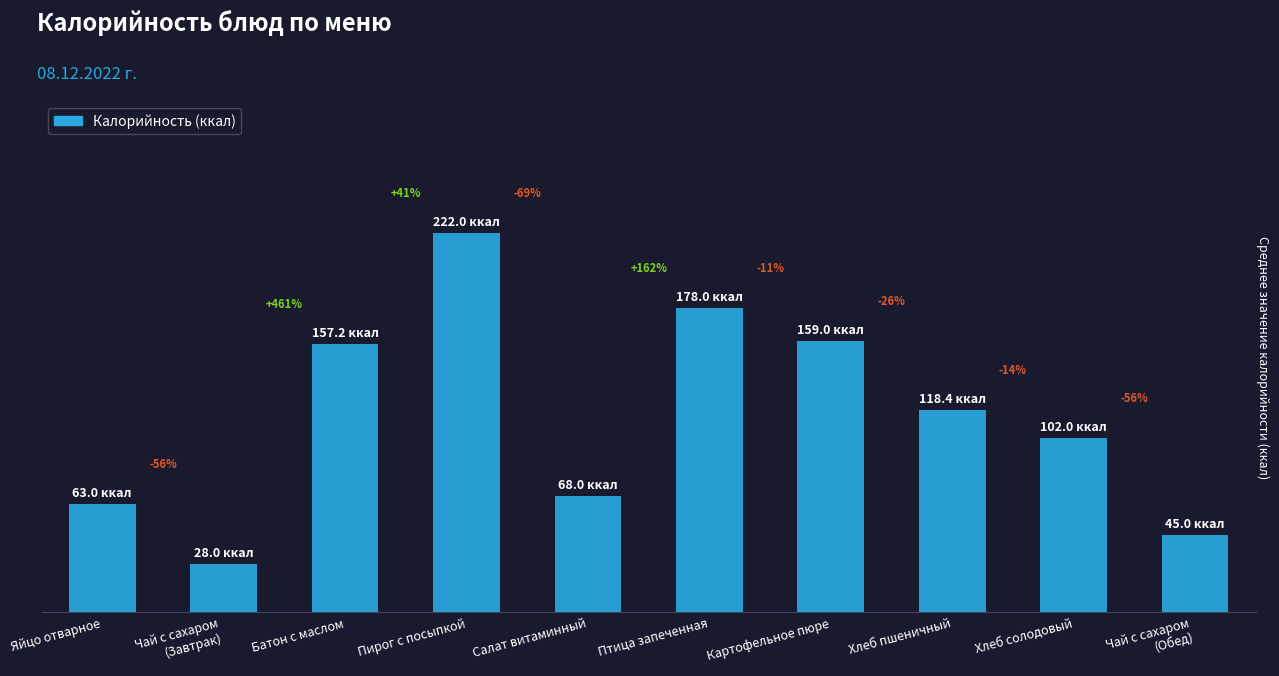

Where does the data first go above 118?

Батон с маслом